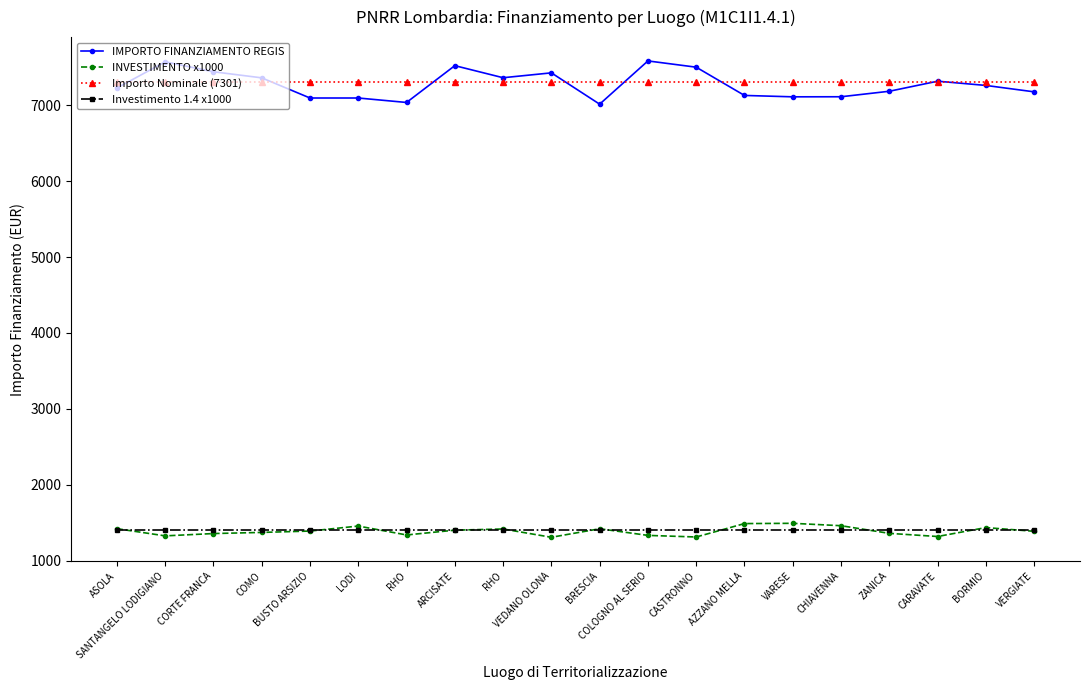

What is the greatest value displayed?

7582.9